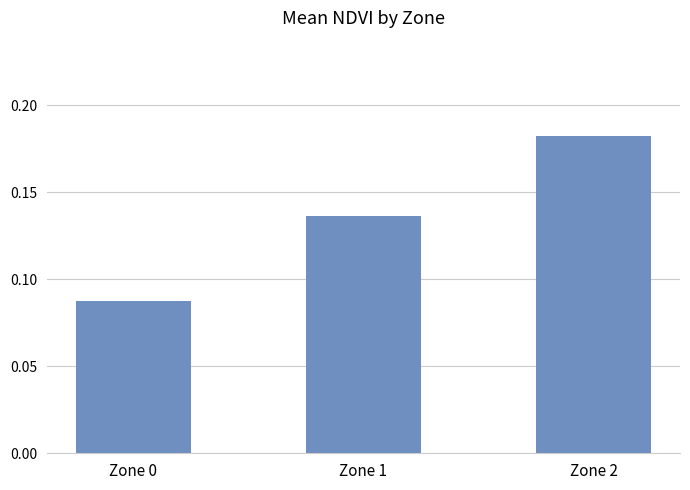

How many distinct data groups are displayed?

1